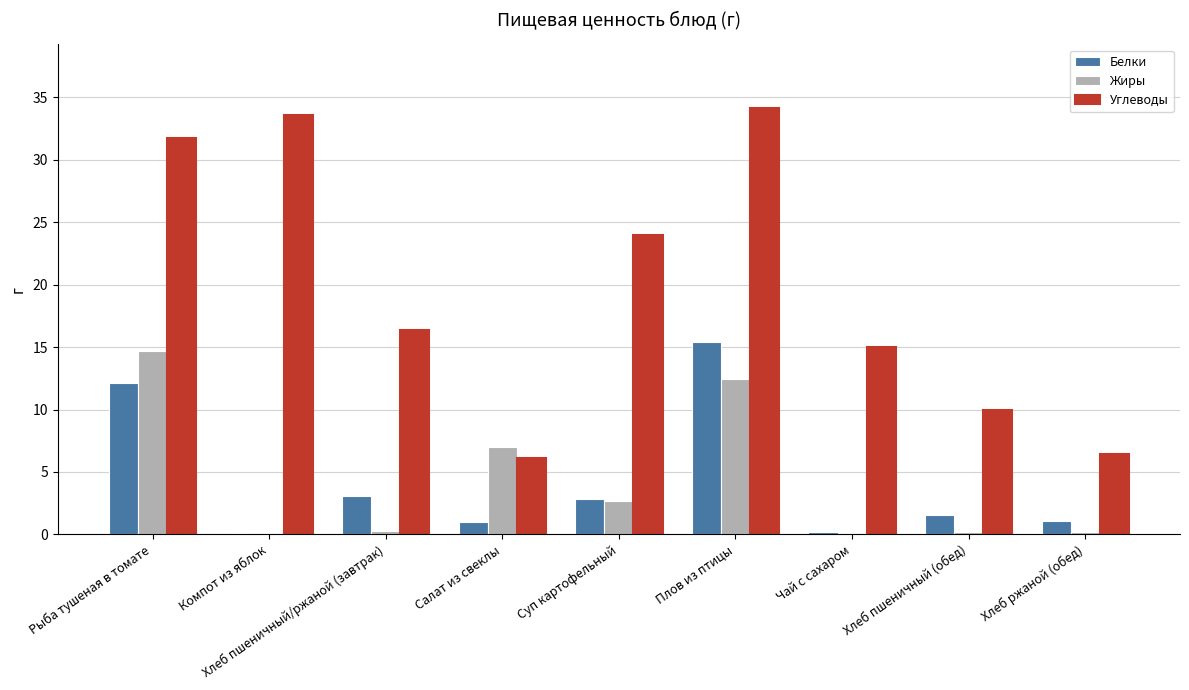

Which series changed the most between Компот из яблок and Салат из свеклы?

Углеводы